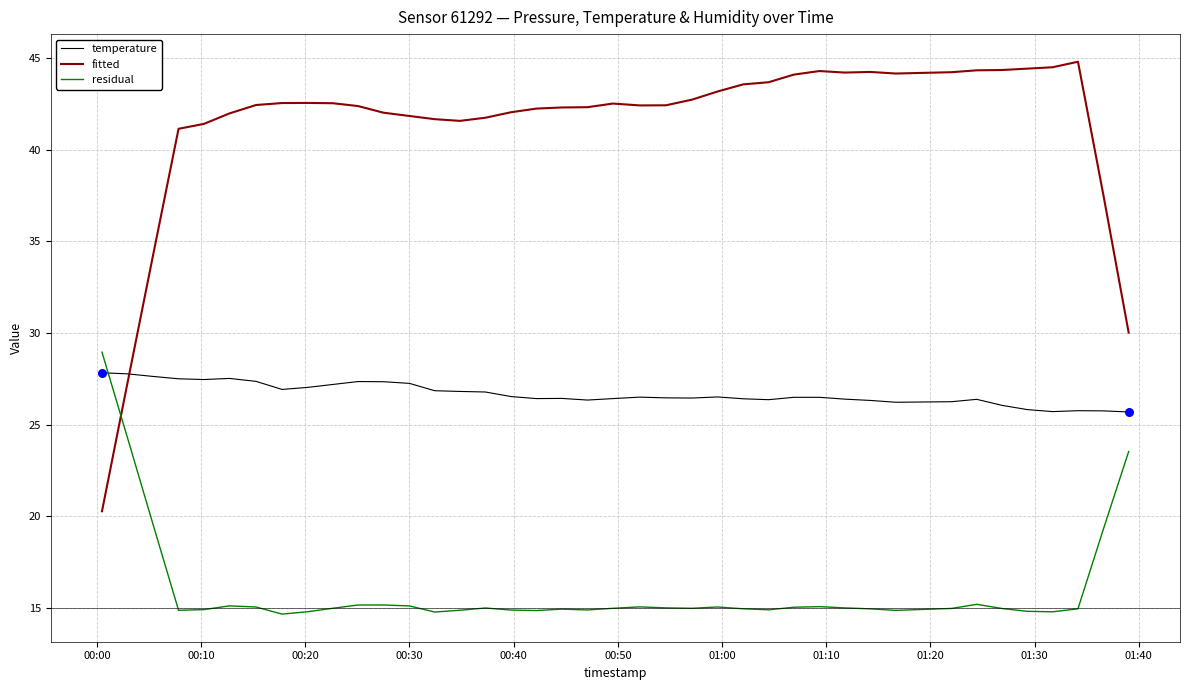

What are all the series names shown in the legend?

temperature, fitted, residual